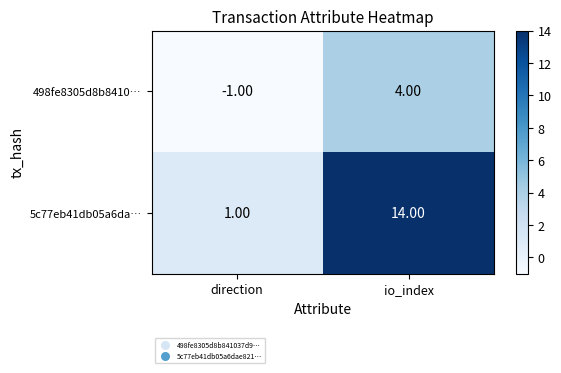

What is the smallest value displayed?

-1